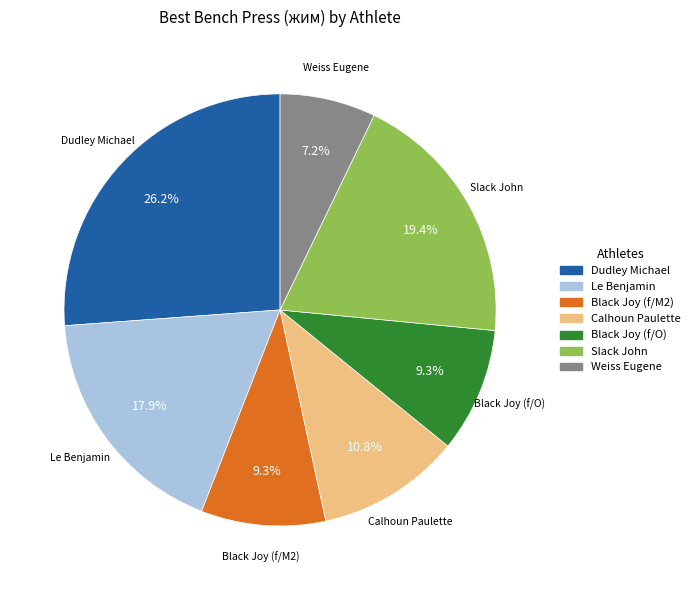

Is Black Joy (f/M2) the majority of the pie?

No